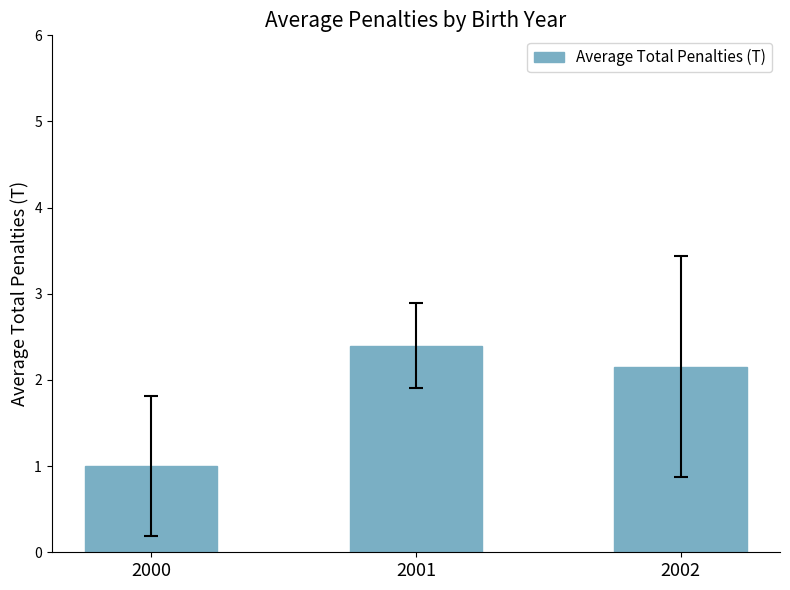

What is the sum of the values at 2001 and 2000?

3.4